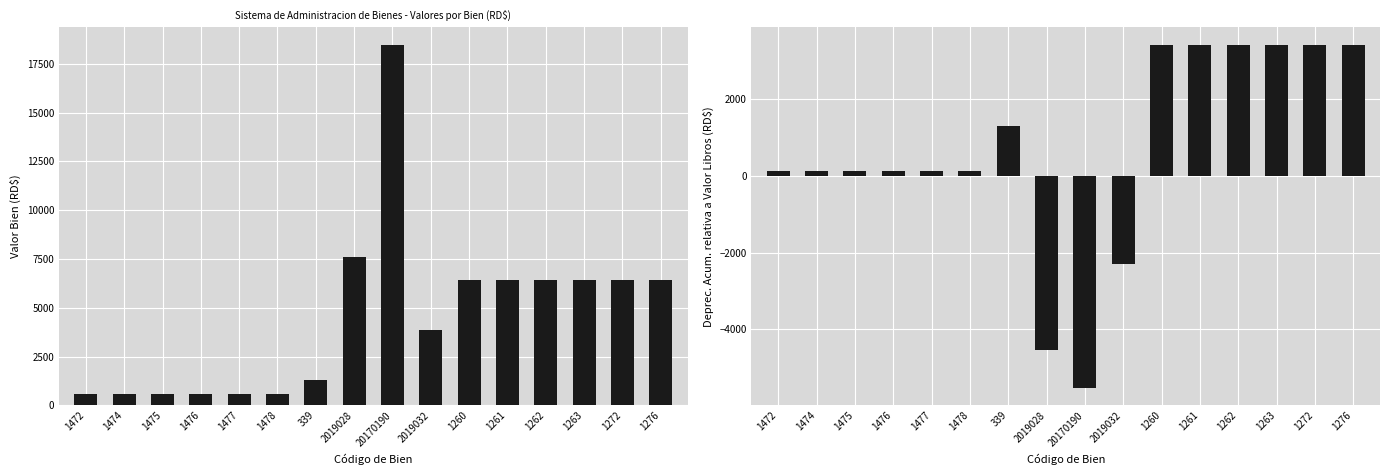

What is the maximum value for Deprec. Acum. - Valor Libros (RD$)?

3426.1